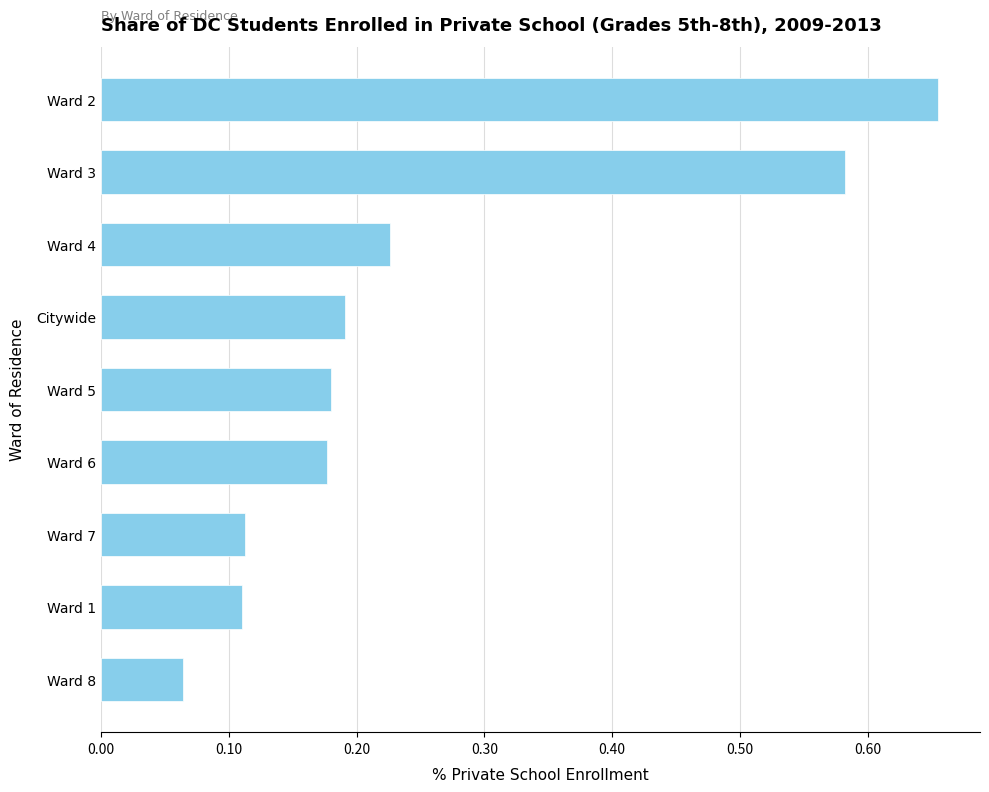

What is the label of the 8th bar from the top?

Ward 1